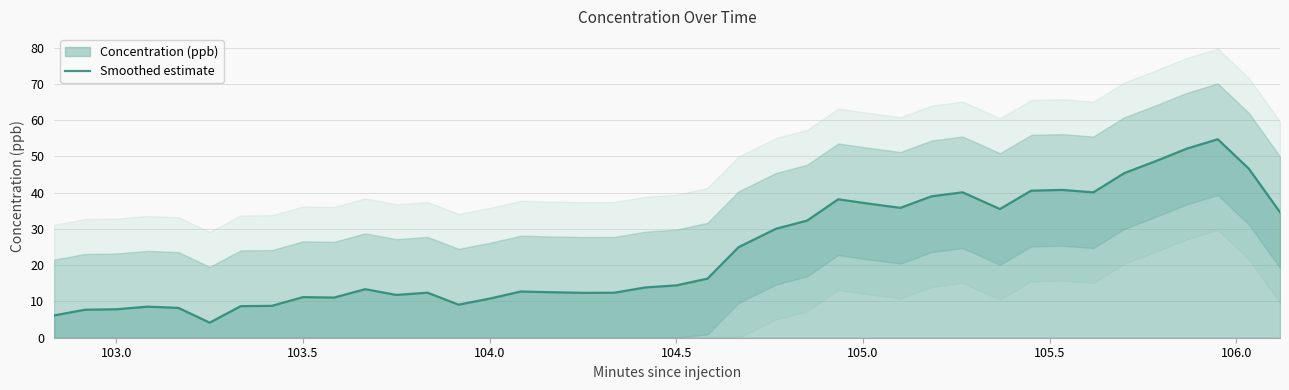

What is the difference between the maximum and minimum values?

50.6